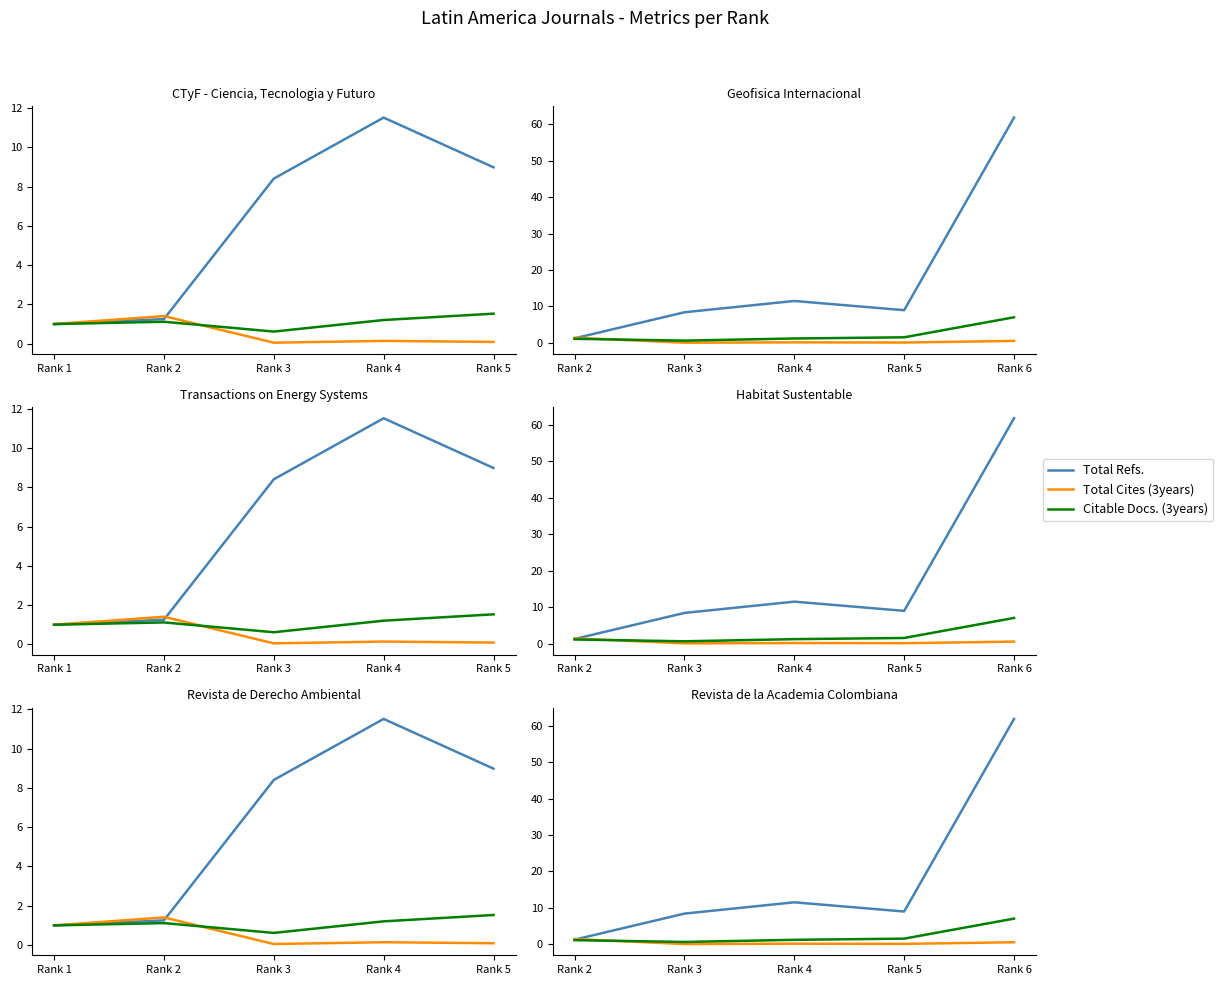

What is the sum of all Citable Docs. (3years) values?

11.5